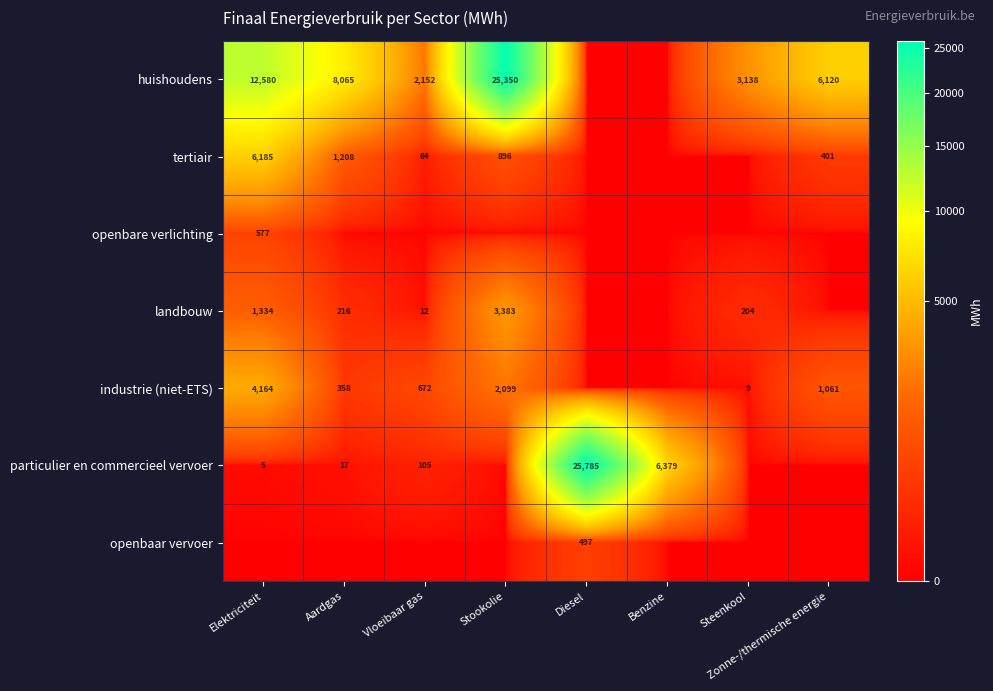

Count the number of categories in the chart.

8